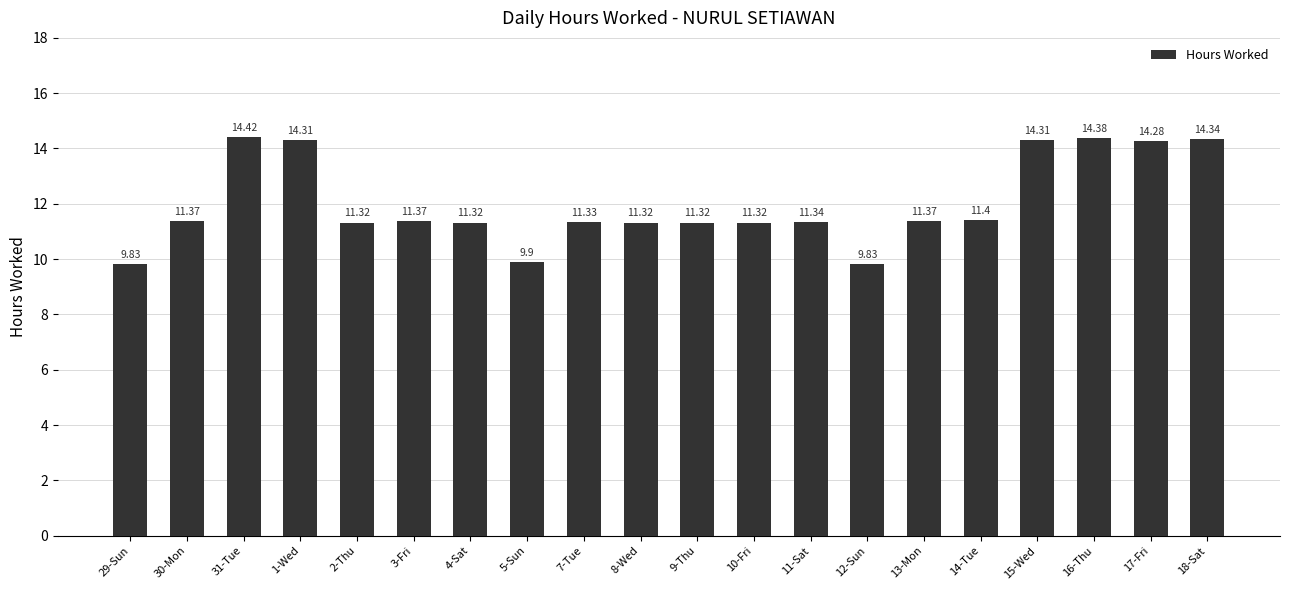

What is the sum of all values?

240.4